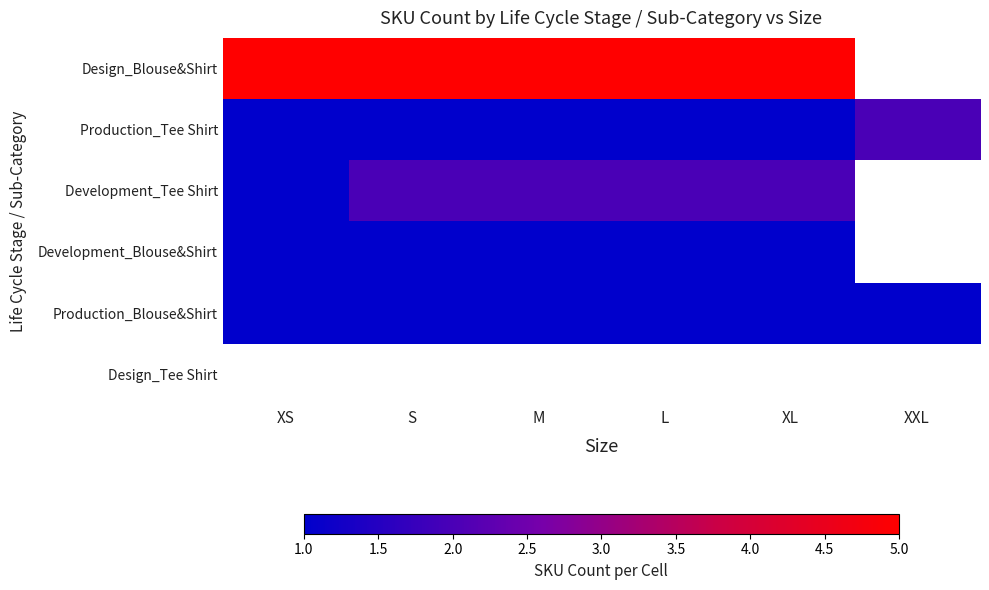

Rank the series at XXL from lowest to highest value.

Design_Blouse&Shirt, Development_Tee Shirt, Development_Blouse&Shirt, Design_Tee Shirt, Production_Blouse&Shirt, Production_Tee Shirt